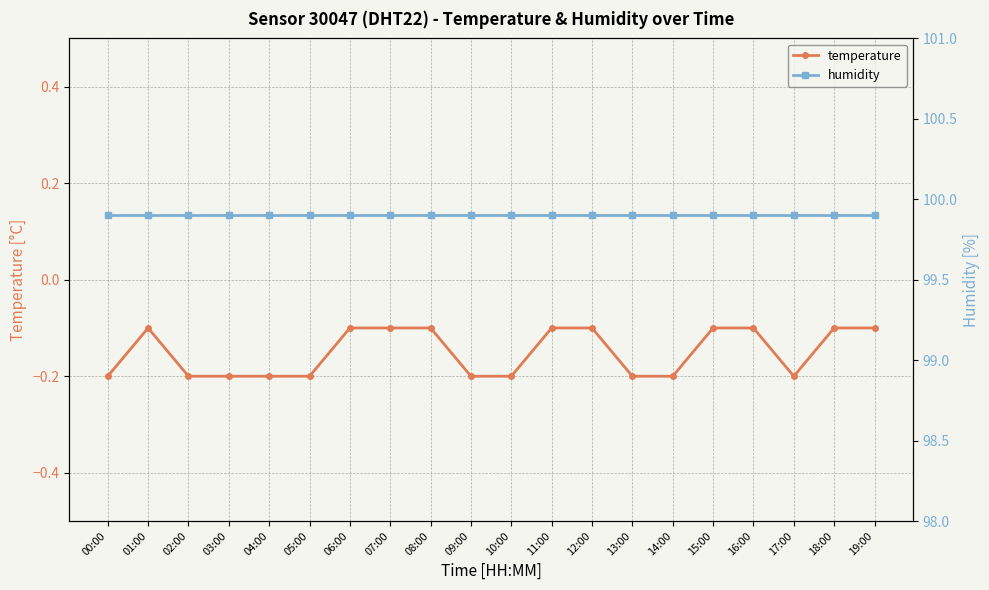

List the labels in order of humidity value, smallest first.

00:00, 01:00, 02:00, 03:00, 04:00, 05:00, 06:00, 07:00, 08:00, 09:00, 10:00, 11:00, 12:00, 13:00, 14:00, 15:00, 16:00, 17:00, 18:00, 19:00